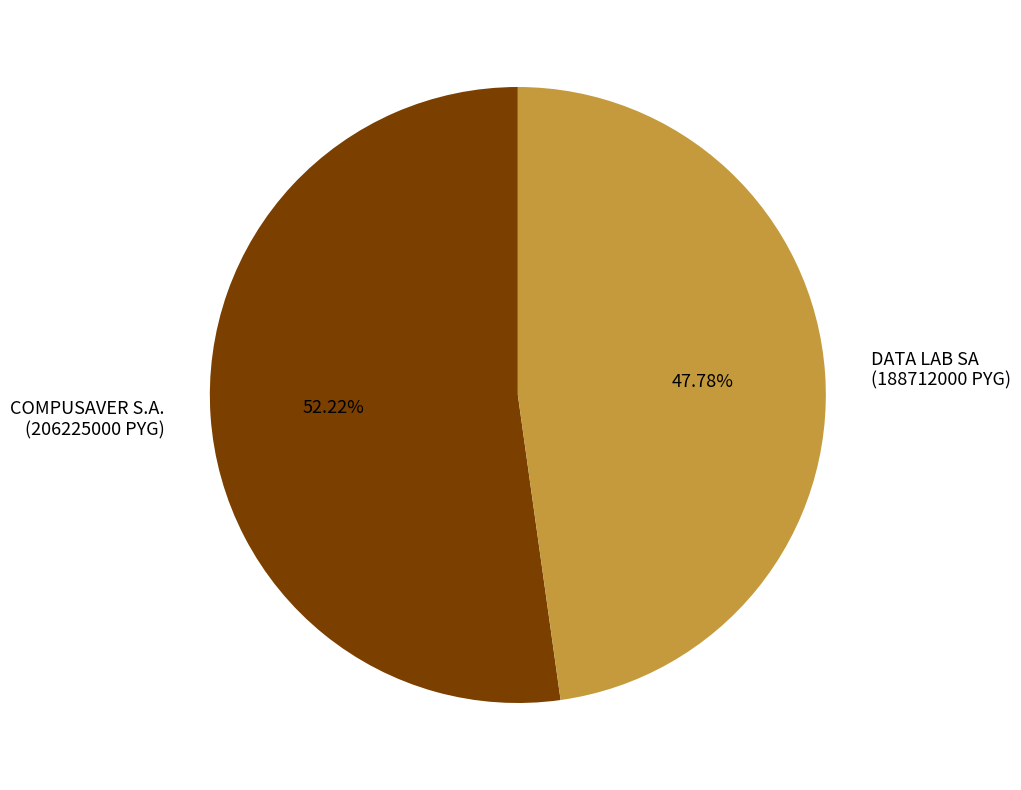

What is the largest slice in the pie chart?

COMPUSAVER S.A. (206225000 PYG)